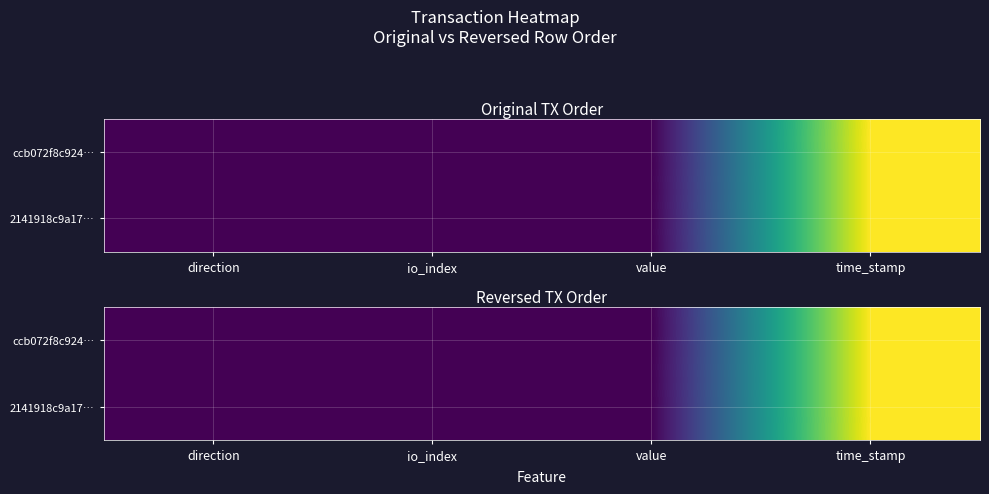

What is the average value of the 2141918c9a17… series?

393844884.5